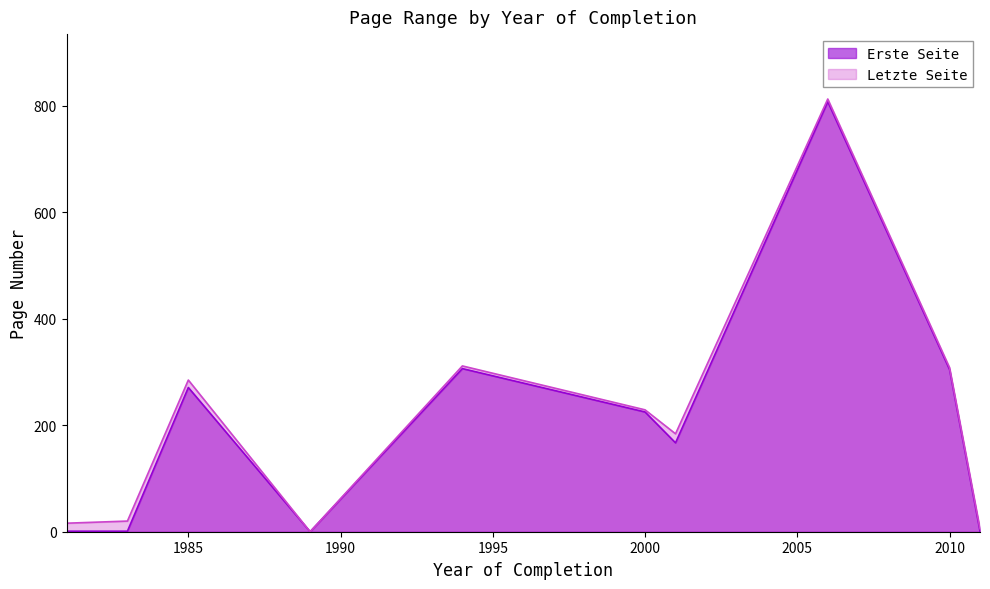

What is the average value of the Letzte Seite series?

217.3